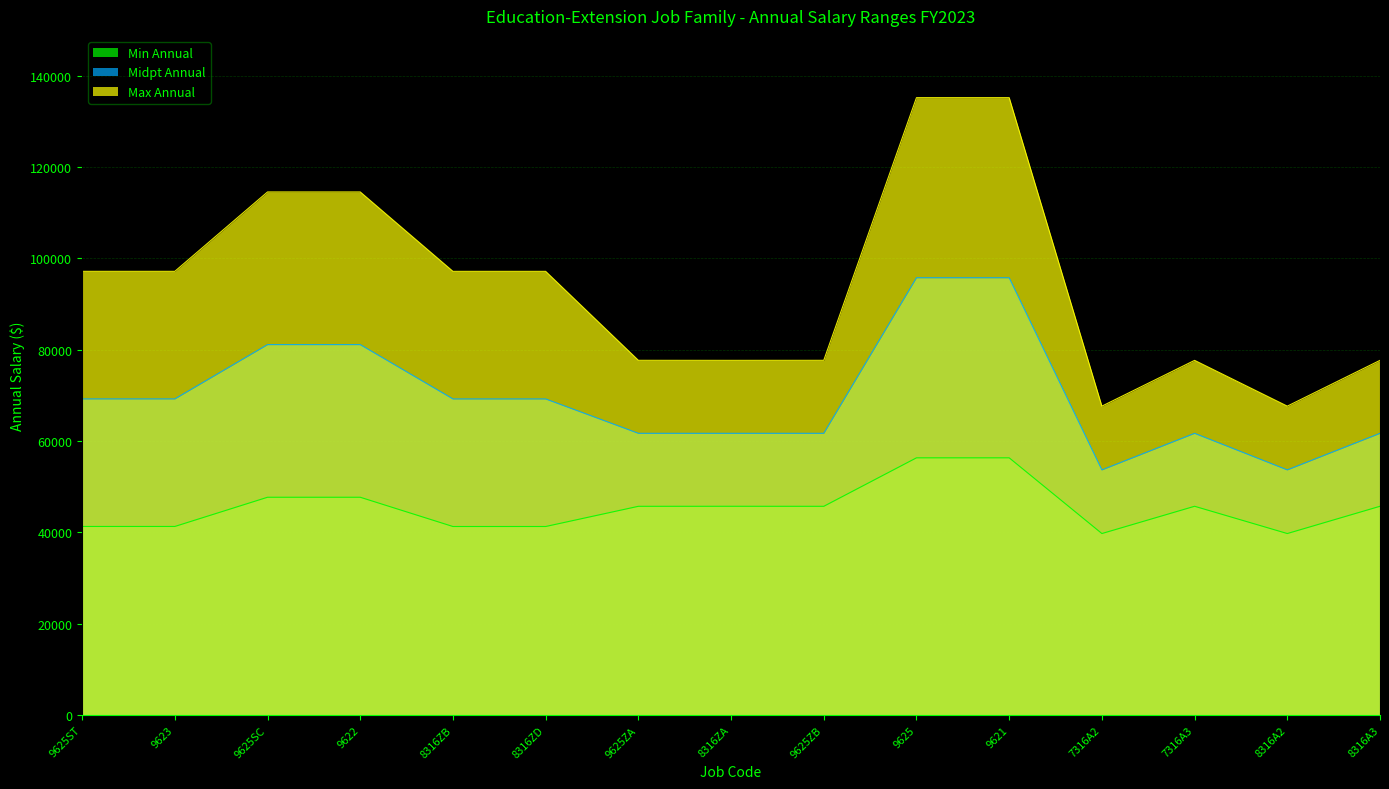

True or false: Max Annual and Min Annual cross at least once.

False